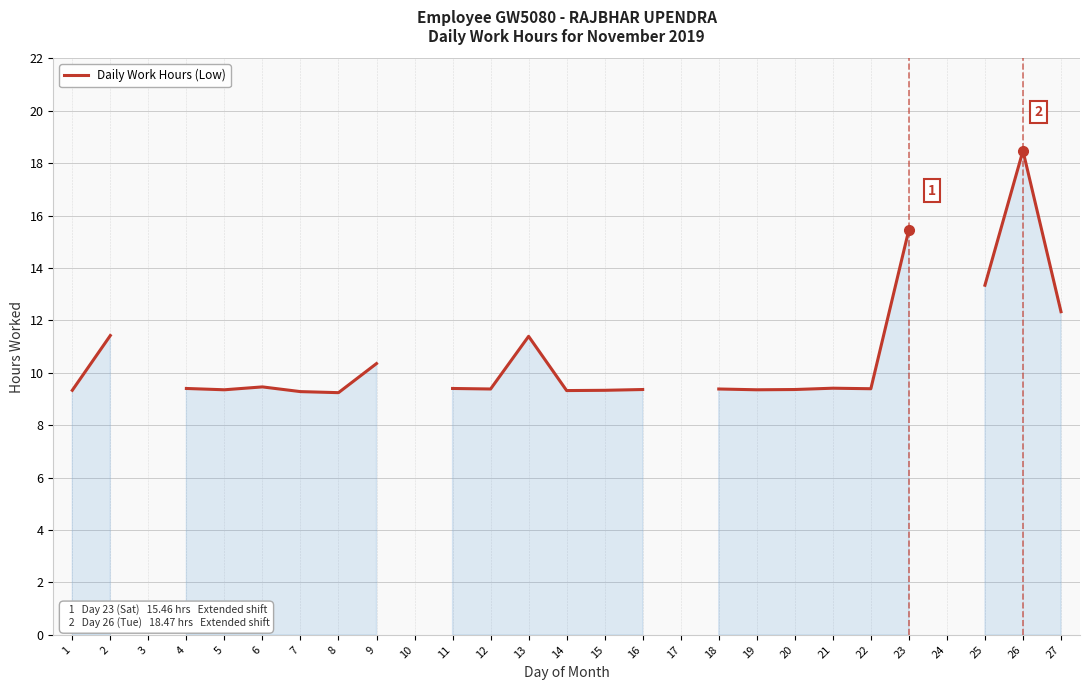

Does the chart display data point markers on the line(s)?

No